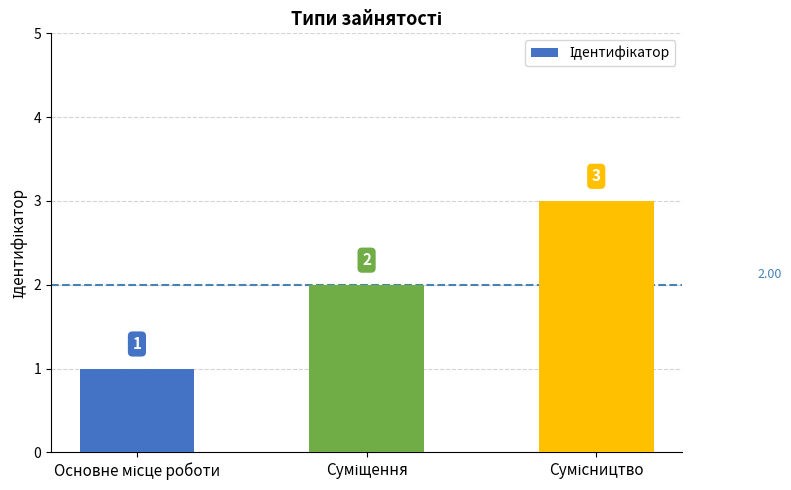

What is the smallest value displayed?

1